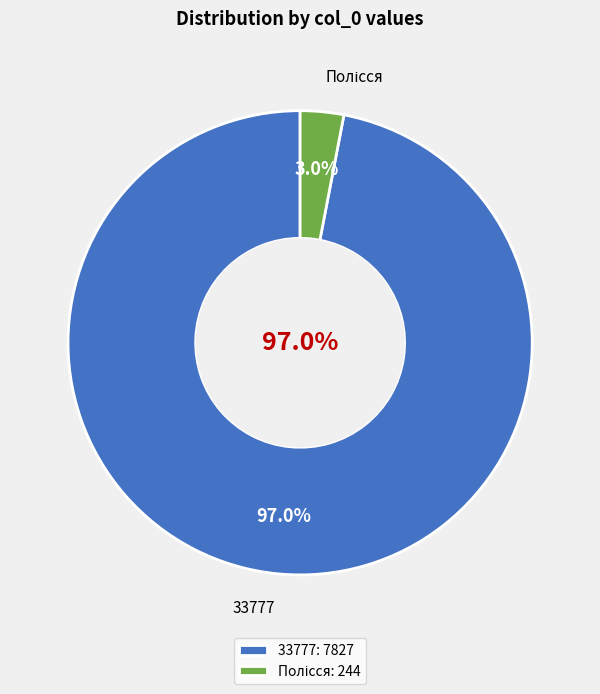

To the nearest percent, what is the combined percentage of 33777 and Полісся?

100%